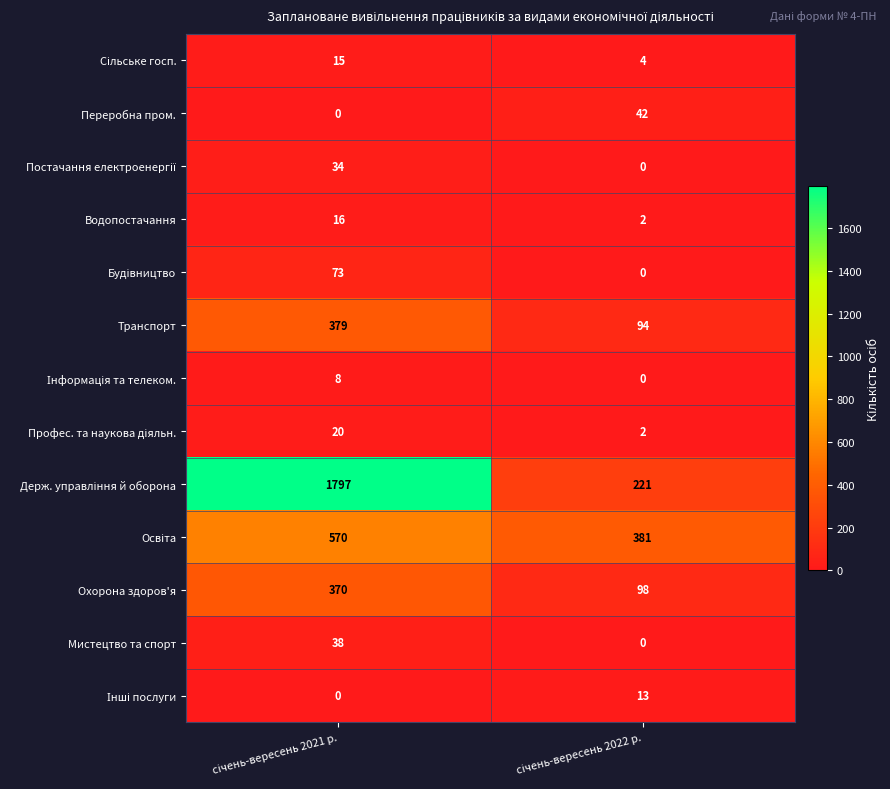

What is the sum of all Переробна пром. values?

42